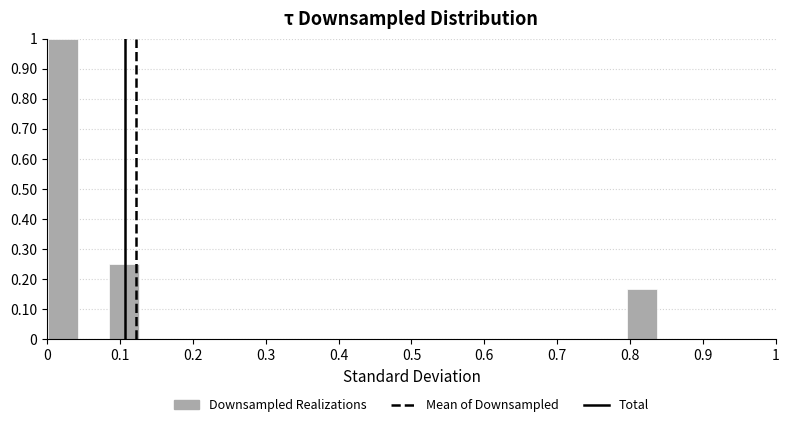

Over which range of the x-axis is the bar tallest?

0.00 to 0.04